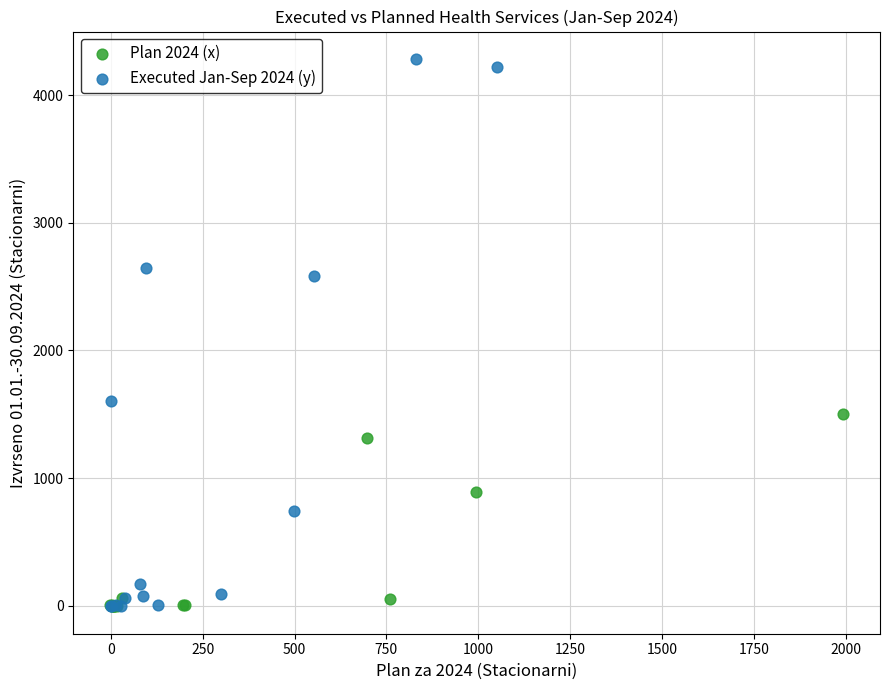

Which series contains the highest Y value?

Executed Jan-Sep 2024 (y)